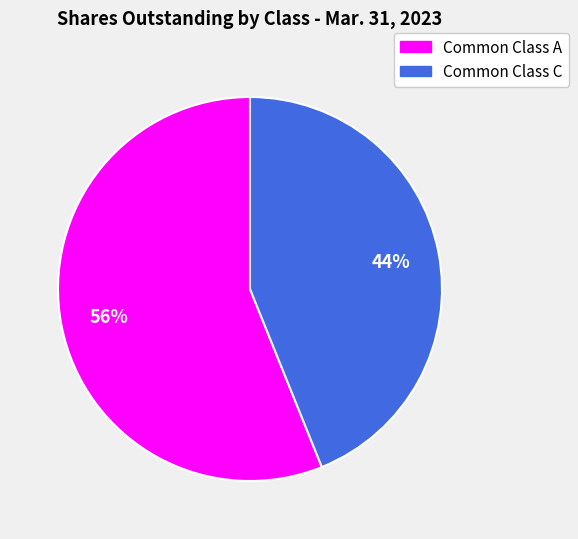

To the nearest percent, what is the average slice percentage?

50%